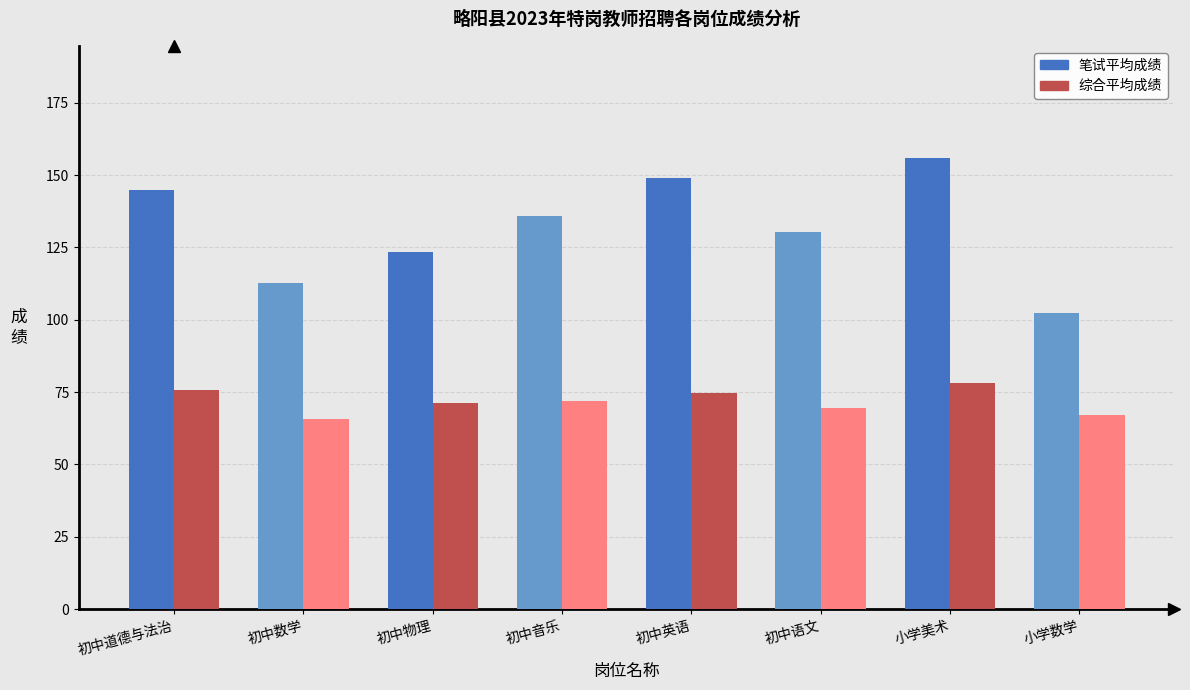

Is the value of 综合平均成绩 at 小学数学 greater than the value of 笔试平均成绩 at 初中物理?

No